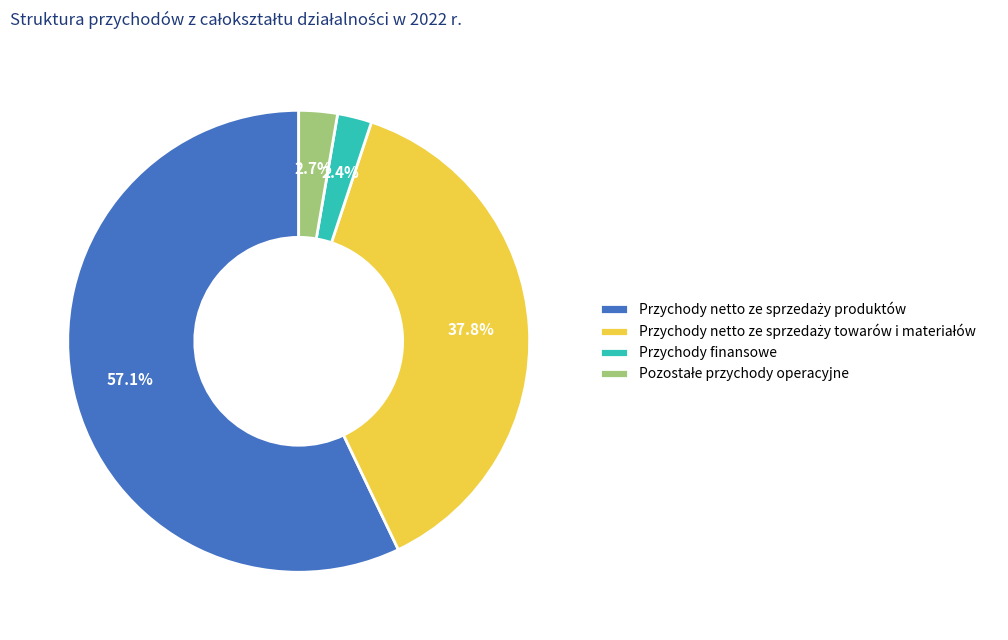

Does any single category account for the majority?

Yes